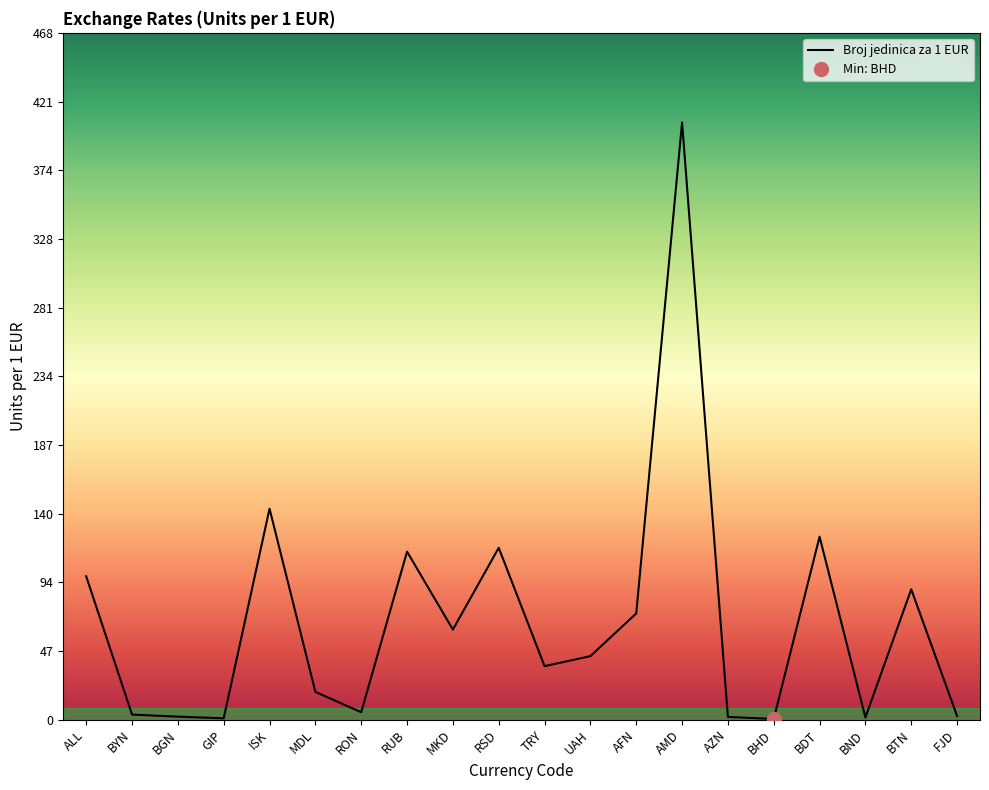

What is the sum of the values at MDL and BGN?

20.8